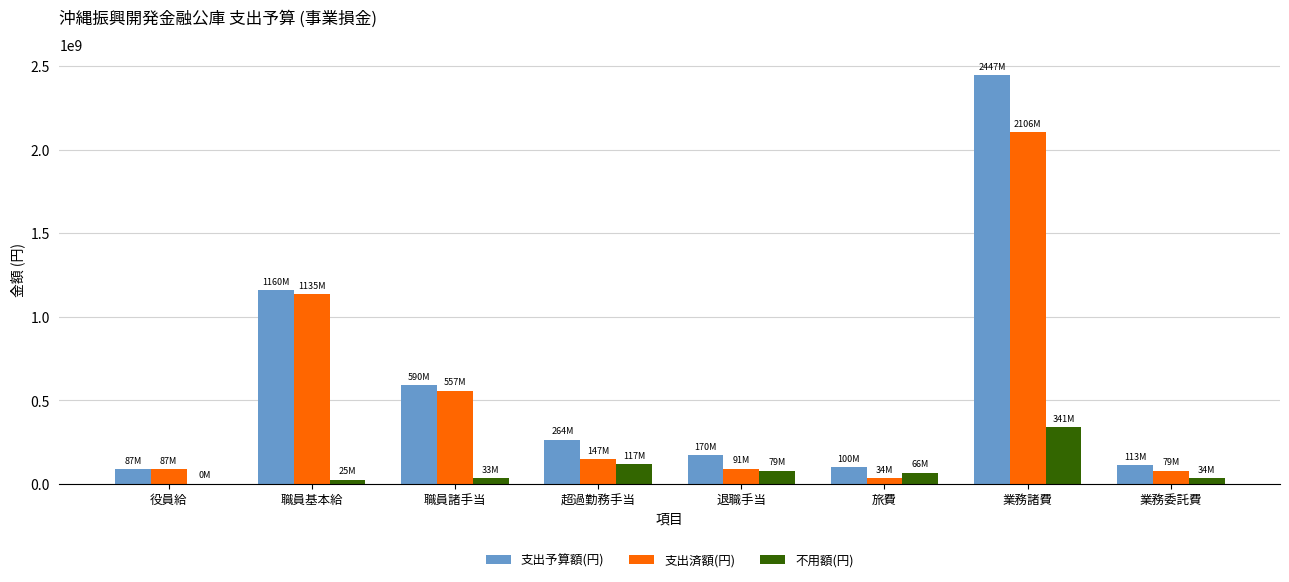

The value of 不用額(円) at 退職手当 is 78801590. True or false?

True